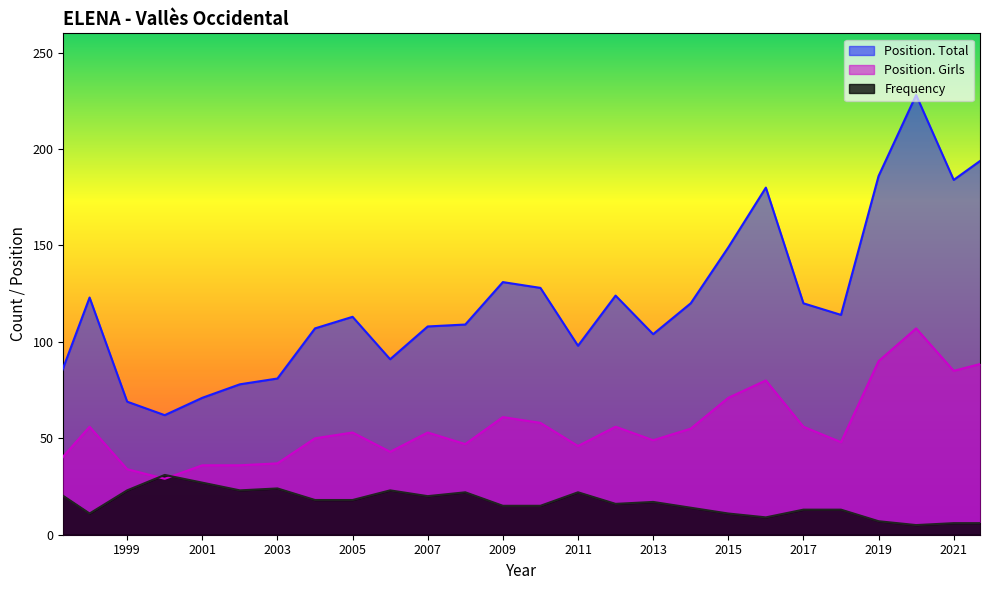

How many distinct data groups are displayed?

3